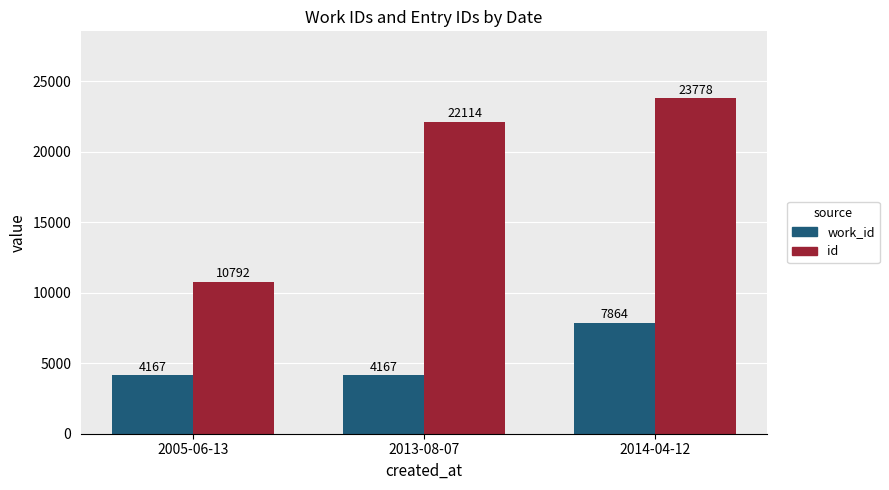

What is the label of the 2nd bar from the left?

2013-08-07